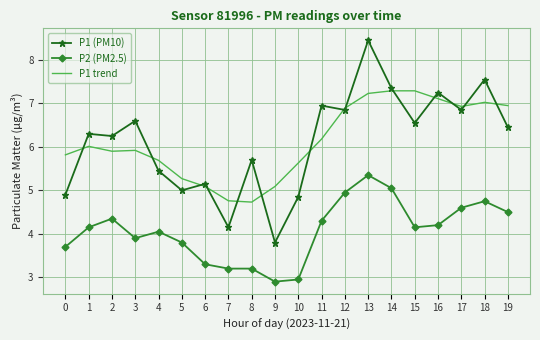

The value of P1 (PM10) at 19 is 11.0. True or false?

False